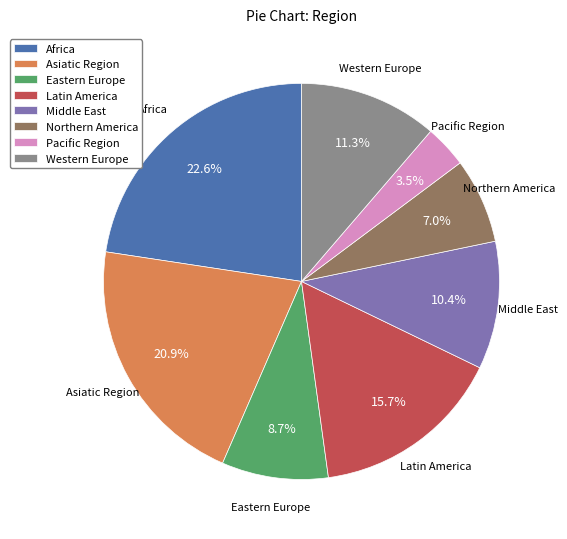

Do Africa and Middle East together represent more than half of the pie?

No